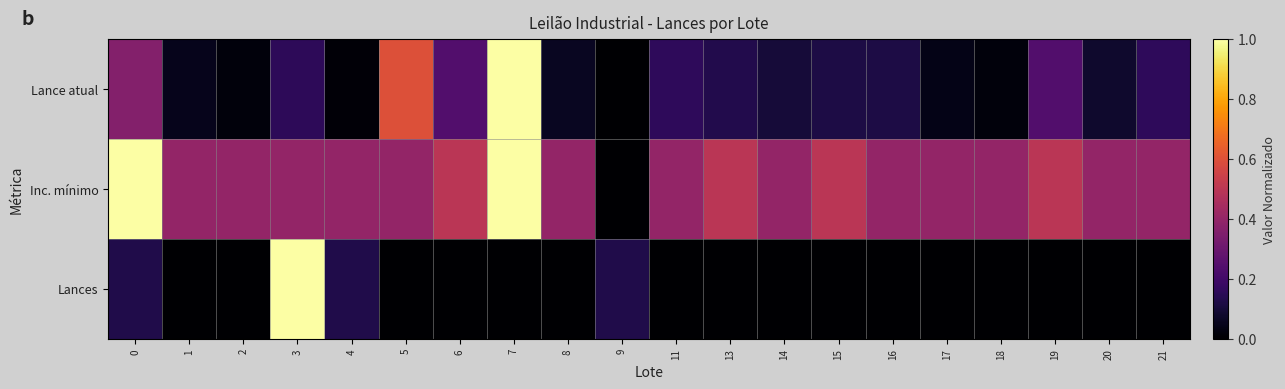

What is the total value across all series at 3?

1.6